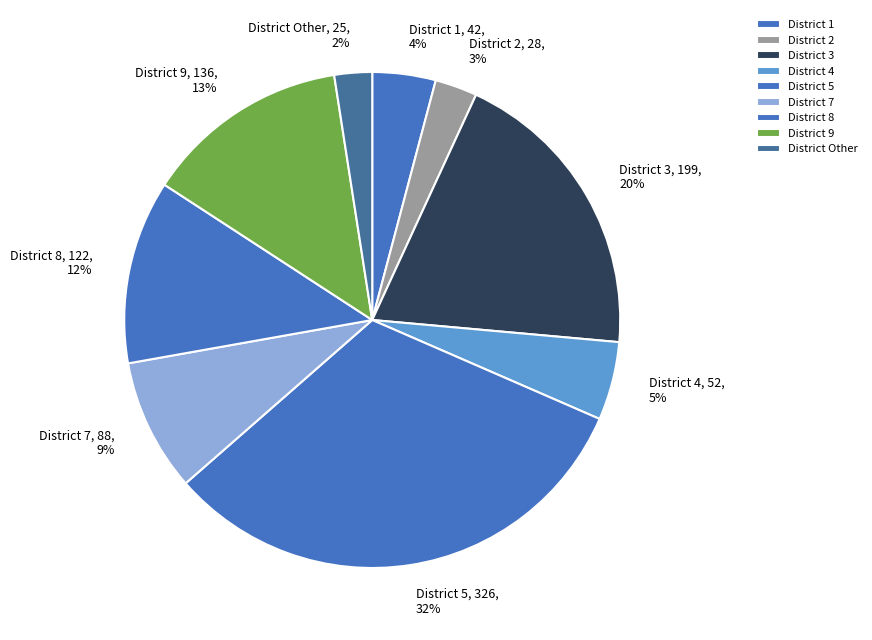

Is it true that District 1 is 9% of the pie?

False